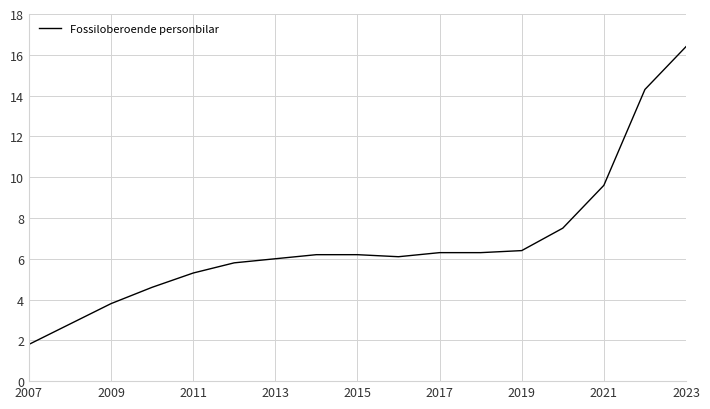

What is the greatest value displayed?

16.4